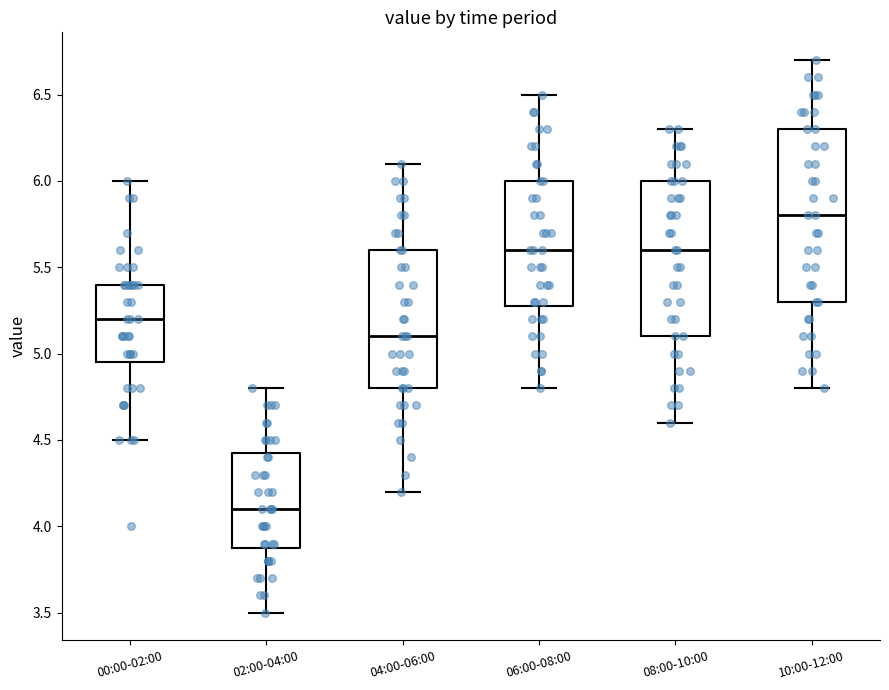

Reading left to right, read every box against the y-axis: the position of its median line, the range the box covers, and the ends of its whiskers. The values are not printed on the chart, so give them approximately, as read against the axis.

00:00-02:00: median 5.20, box 4.95 to 5.40, whiskers 4.50 to 6.00
02:00-04:00: median 4.10, box 3.90 to 4.45, whiskers 3.50 to 4.80
04:00-06:00: median 5.10, box 4.80 to 5.60, whiskers 4.20 to 6.10
06:00-08:00: median 5.60, box 5.30 to 6.00, whiskers 4.80 to 6.50
08:00-10:00: median 5.60, box 5.10 to 6.00, whiskers 4.60 to 6.30
10:00-12:00: median 5.80, box 5.30 to 6.30, whiskers 4.80 to 6.70